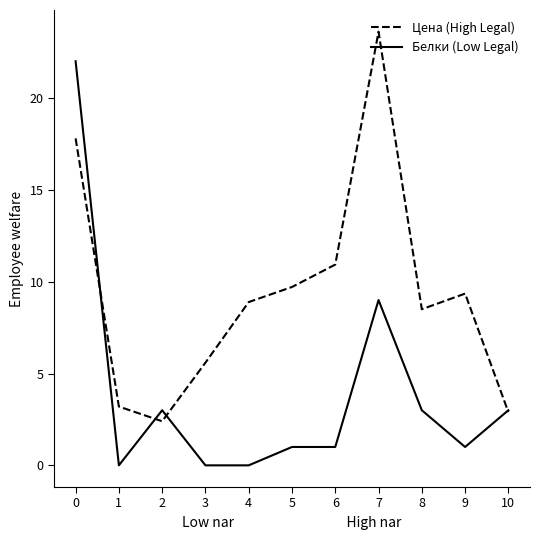

Between 6 and 7, which series saw the biggest shift?

Цена (High Legal)